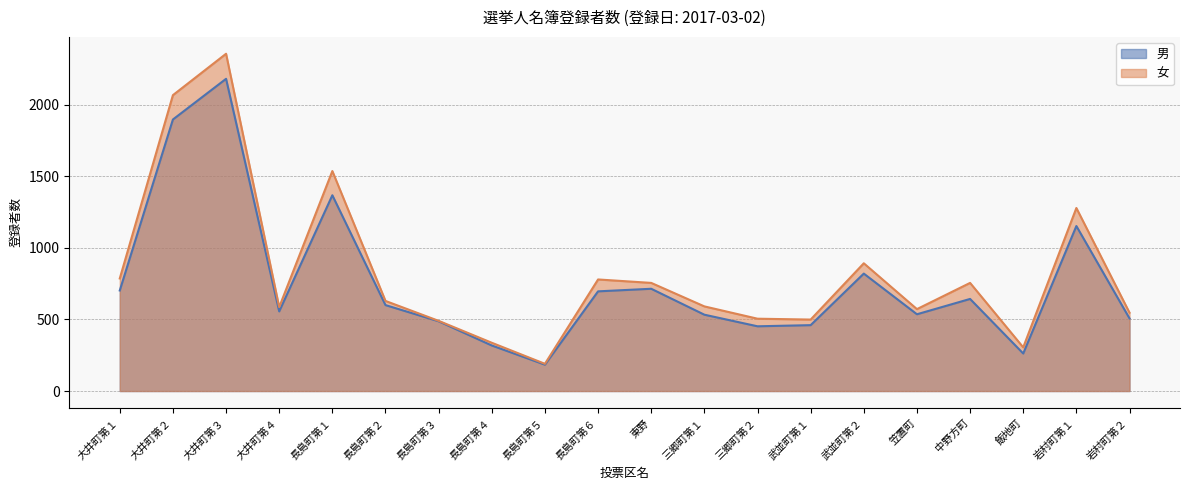

Which category has the highest value in the 女 series?

大井町第３